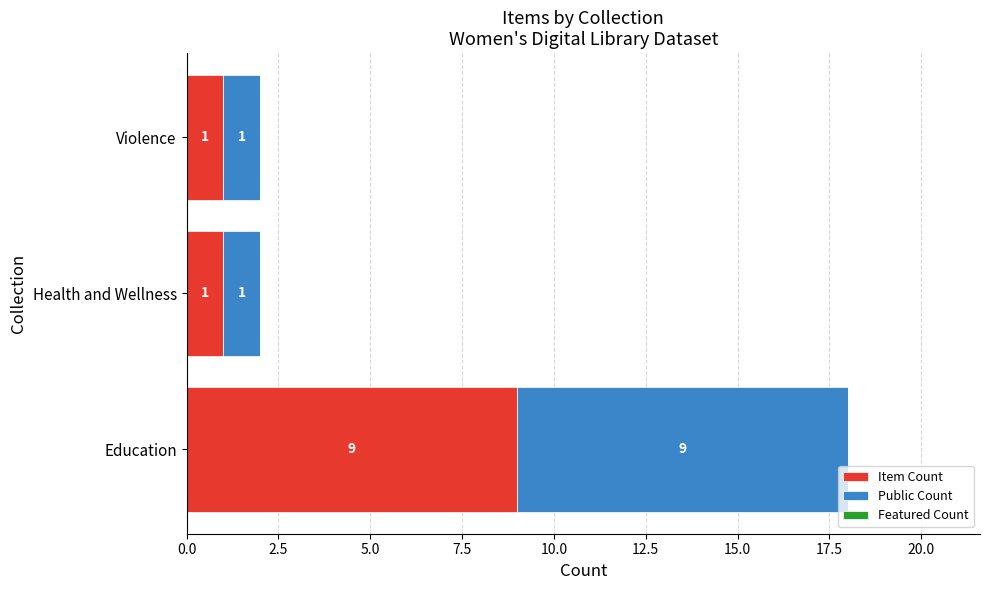

The value of Item Count at Education is 9. True or false?

True